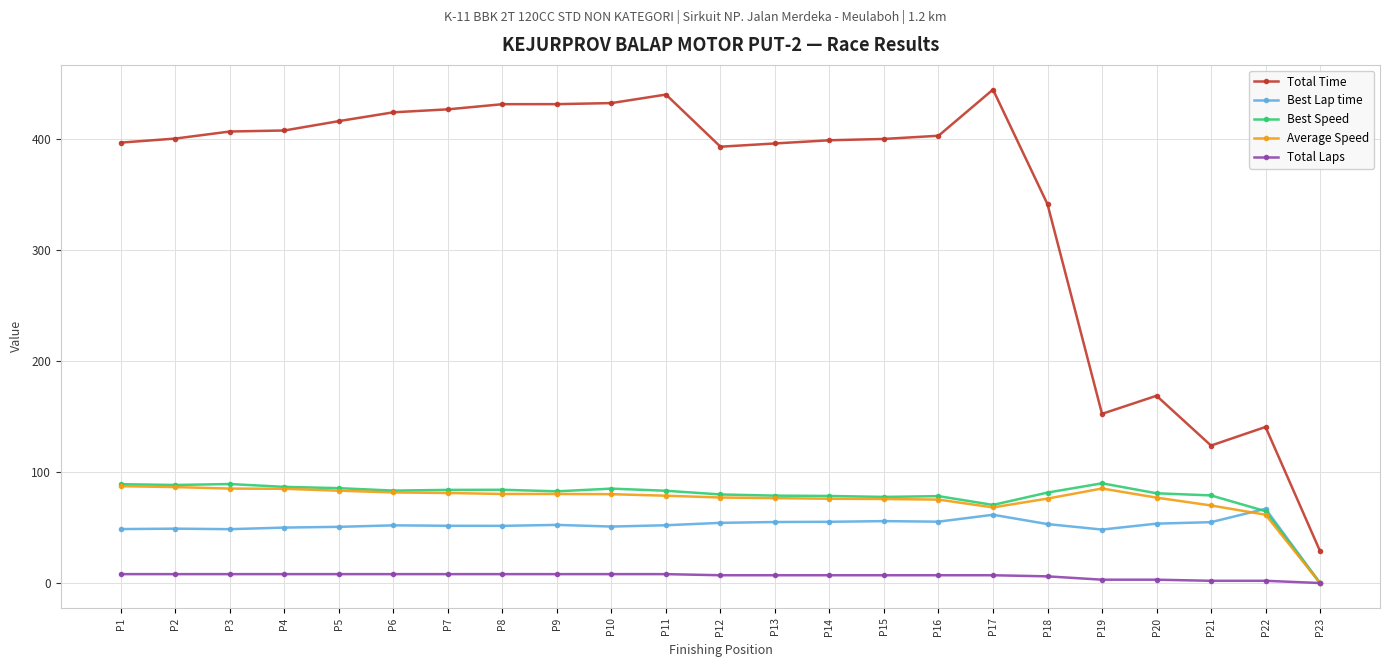

What is the difference between the highest and lowest values at P4?

399.4